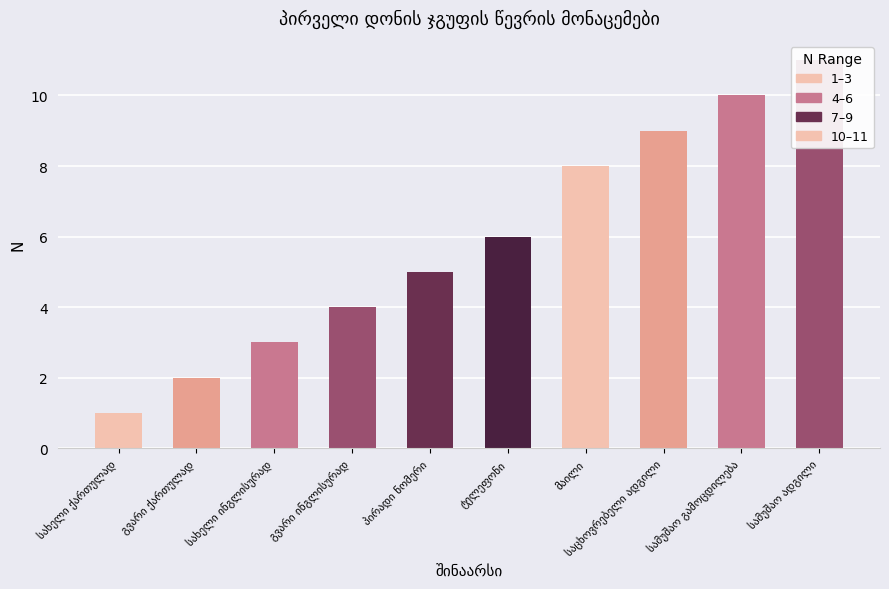

Count the number of data series in this chart.

1